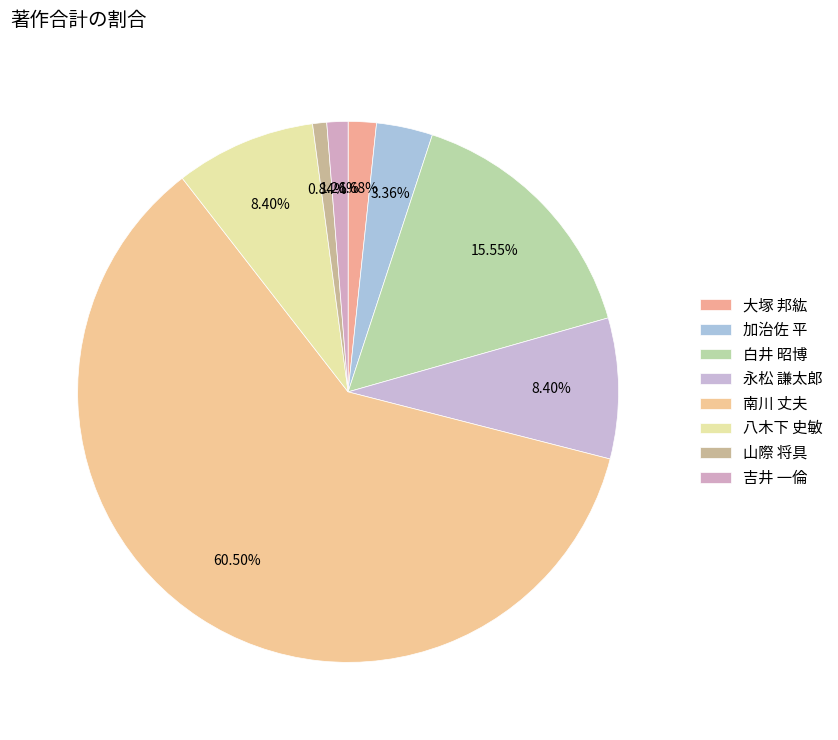

Does 南川 丈夫 represent more than half of the total?

Yes